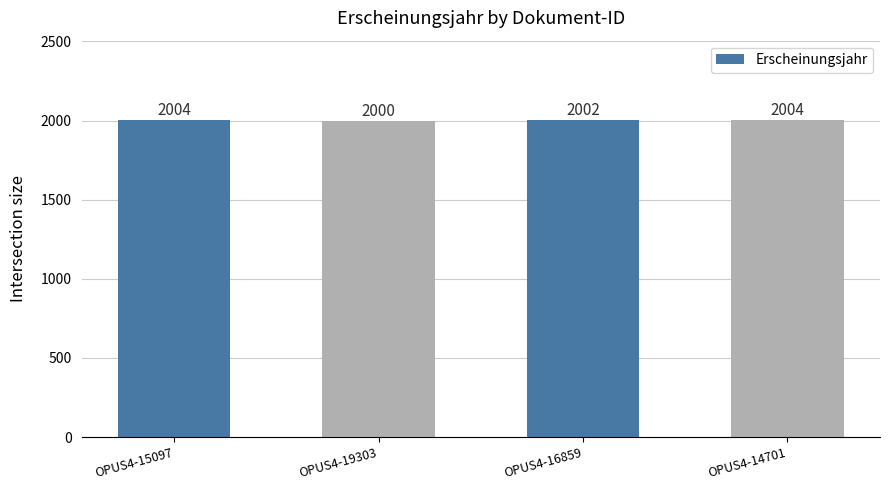

Reading left to right, extract all data points from this chart.

2004	2000	2002	2004